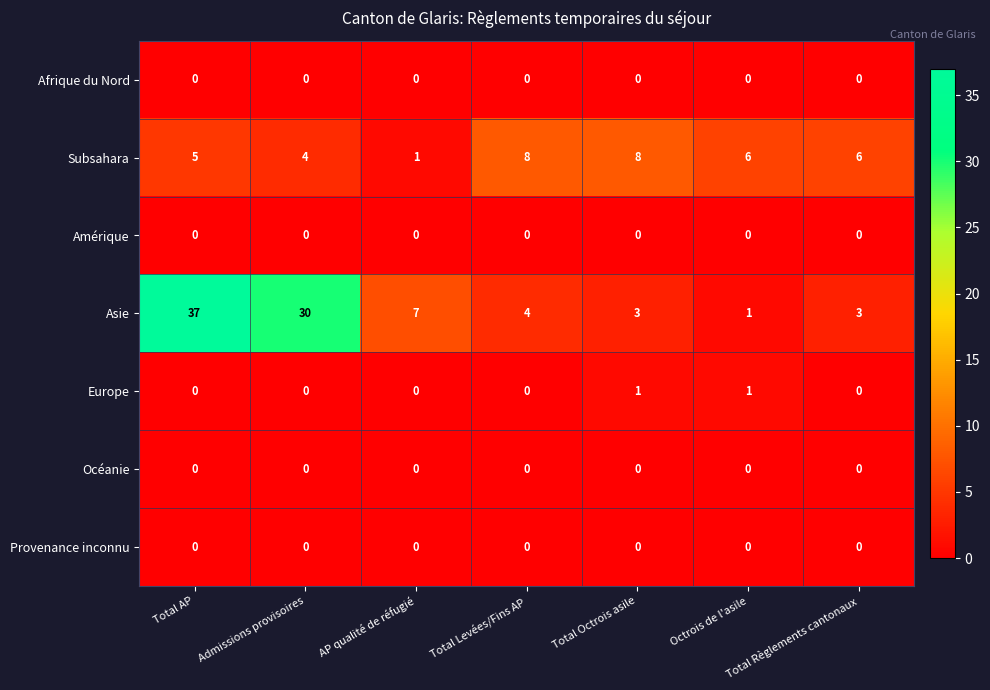

Which label corresponds to the largest value in the chart?

Total AP